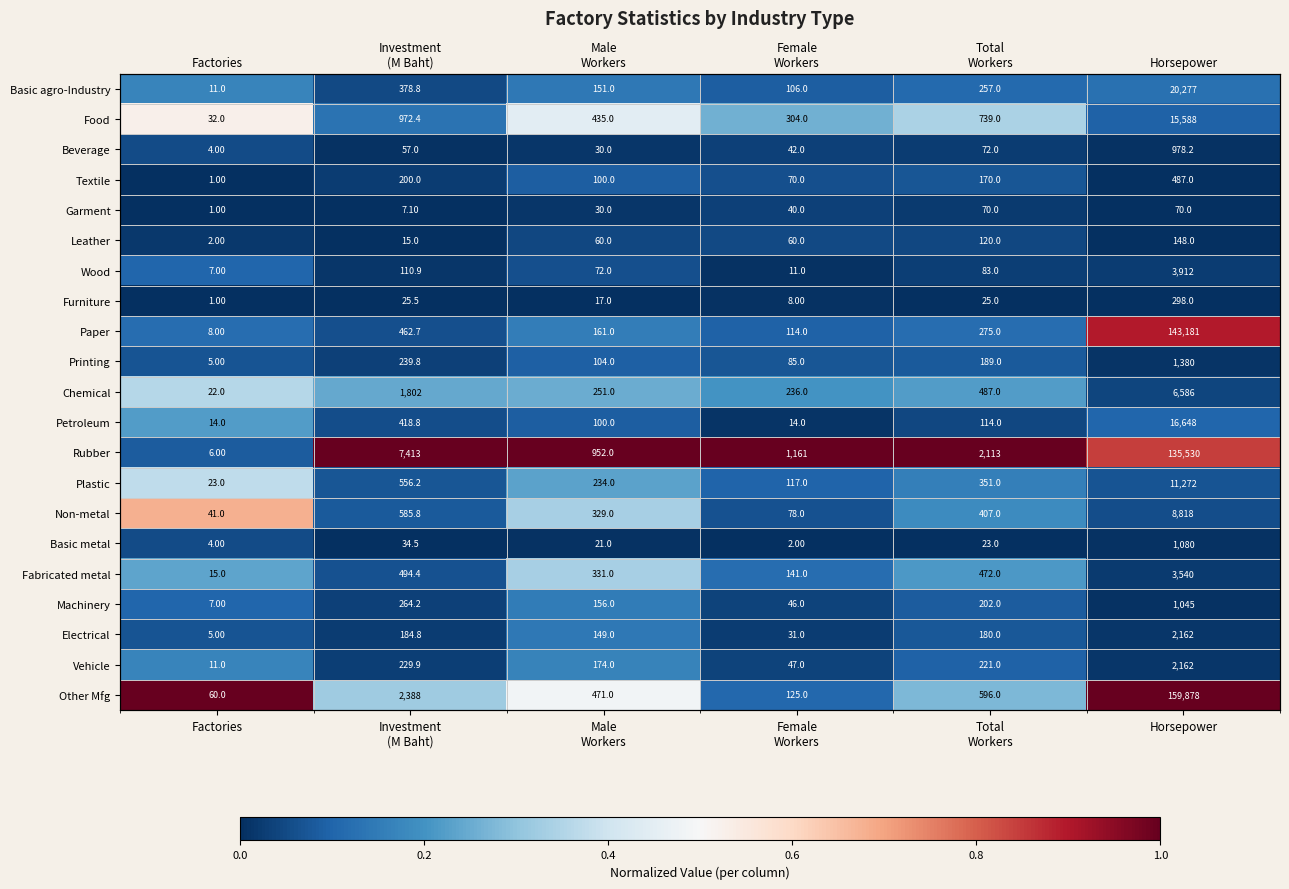

At which category does the chart reach its peak across all series?

Investment
(M Baht)